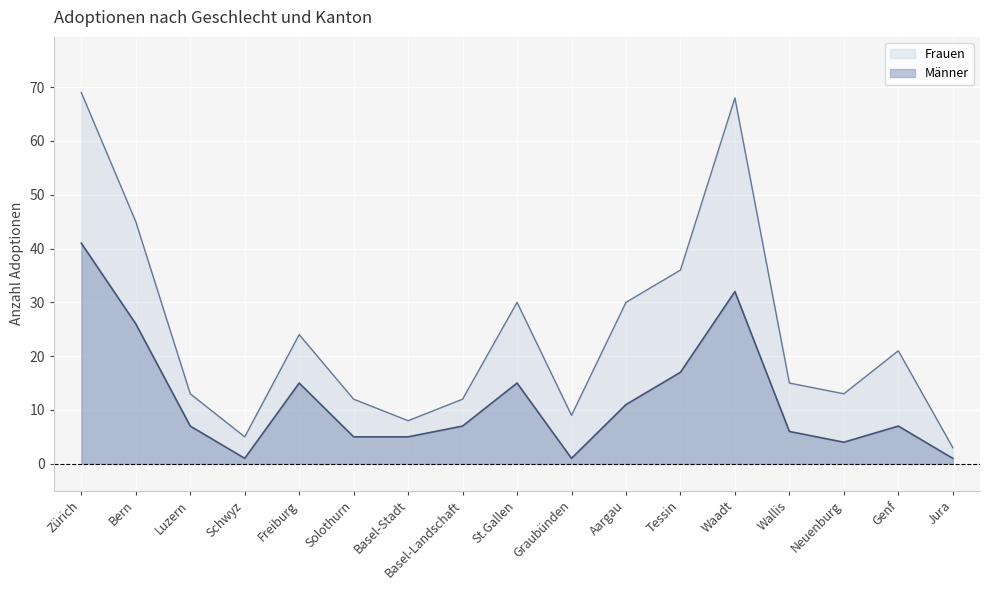

Where is the first local minimum for Männer (Linie)?

Schwyz